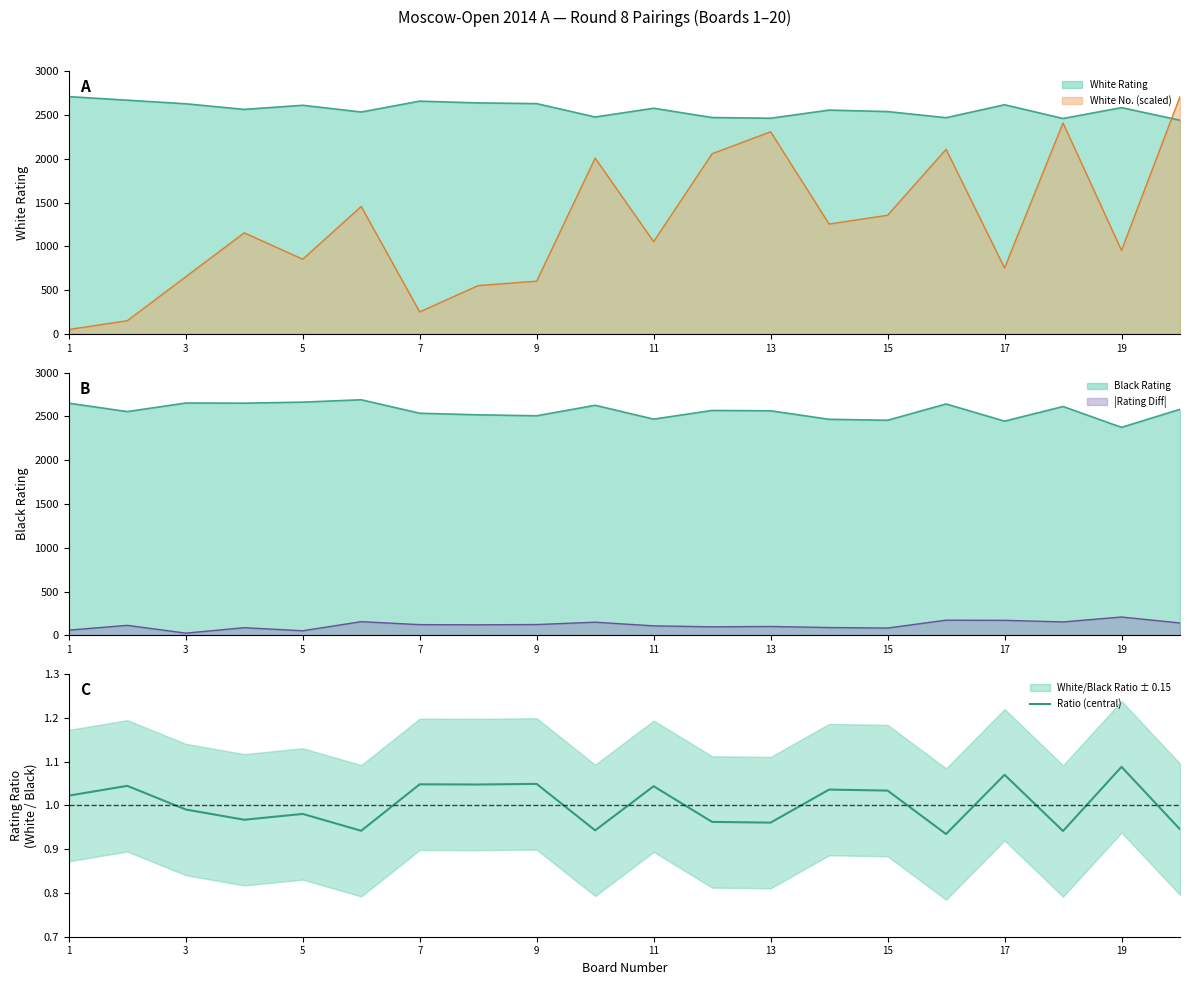

How many categories are shown in the chart?

20